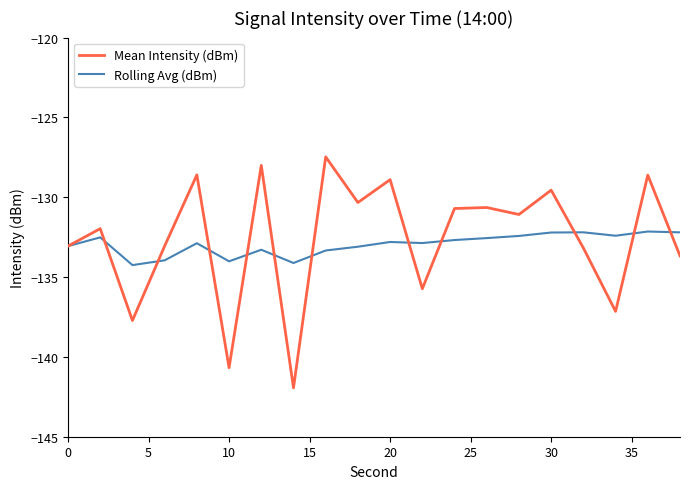

How many categories are shown in the chart?

20